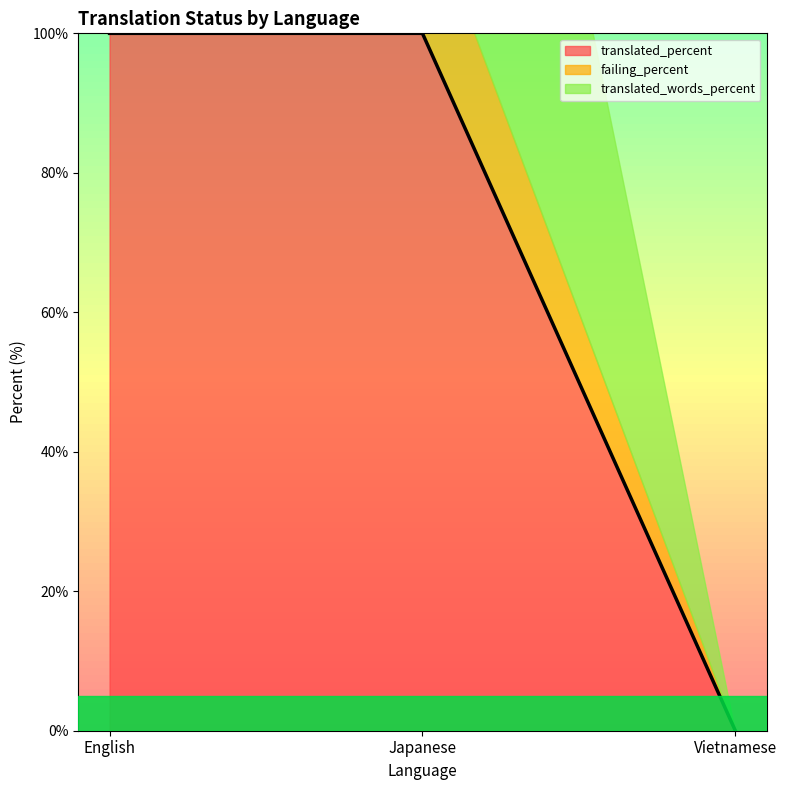

What is the sum of the failing_percent values at English and Vietnamese?

50